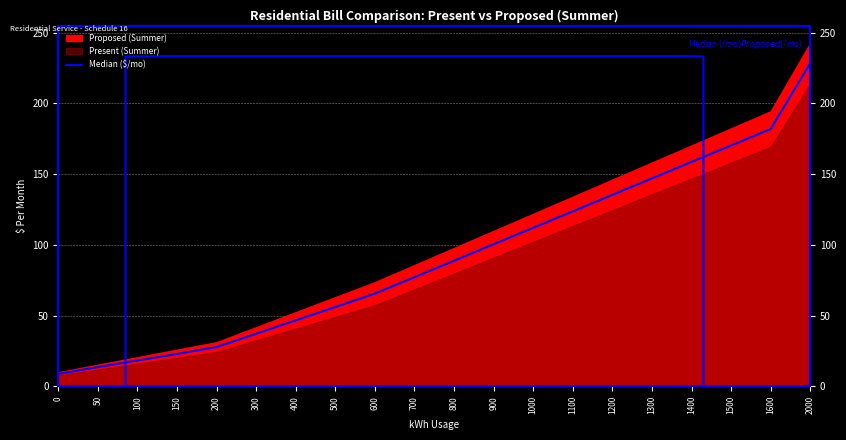

At which label does the data first exceed 88?

800